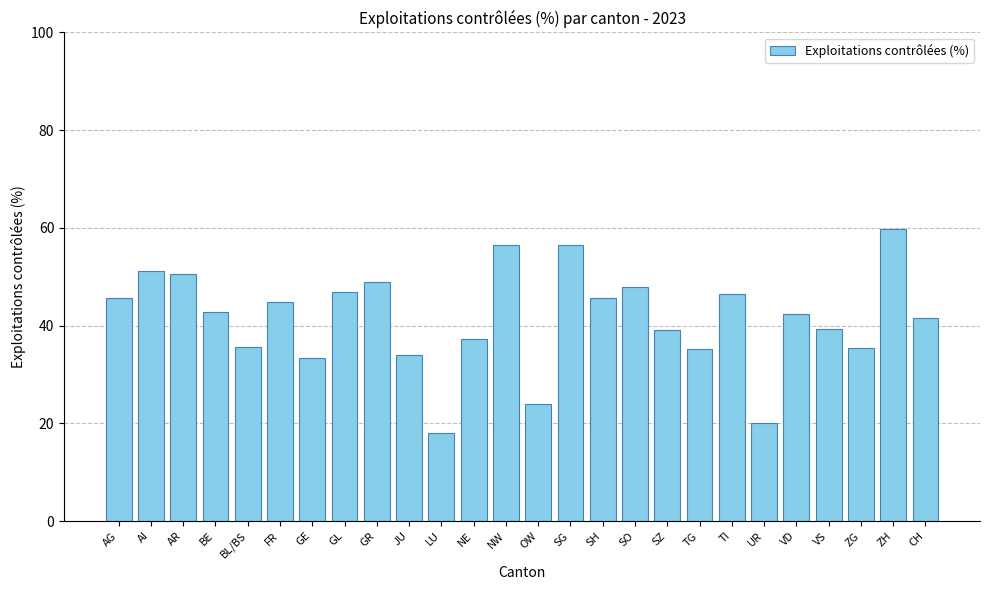

How many bars are there in total?

26